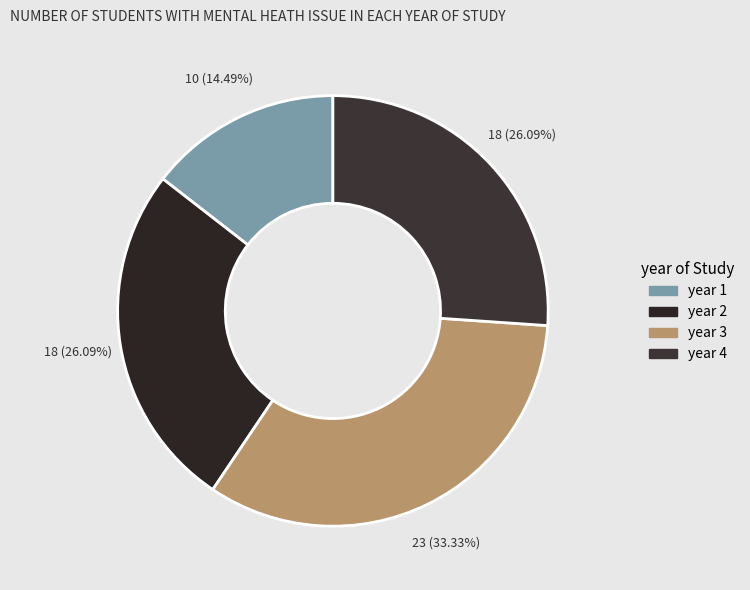

Count the number of slices in the pie.

4